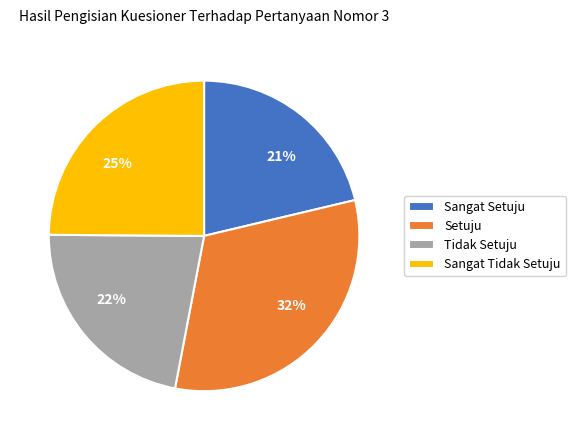

Does any single category account for the majority?

No